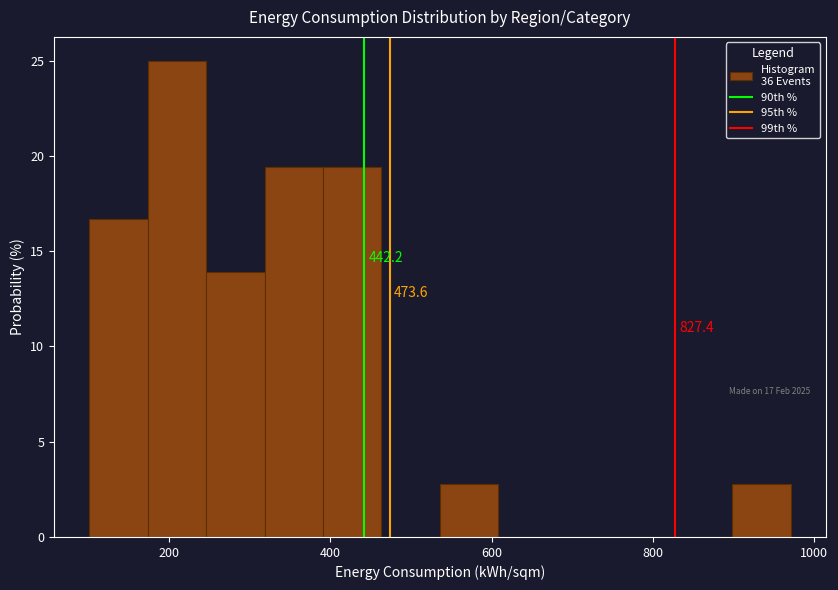

Around what value on the x-axis is the tallest bar? Give the approximate position of its centre, as read against the axis.

200